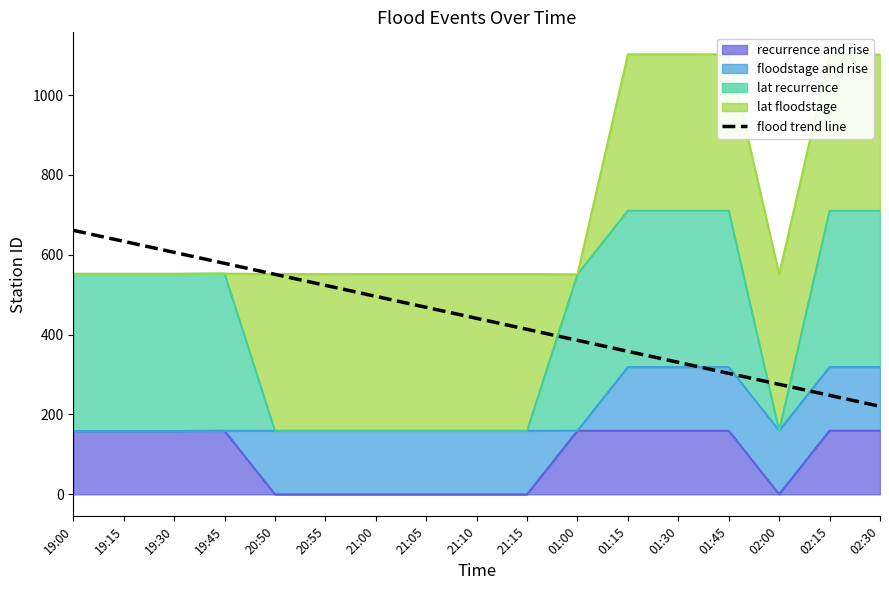

What is the sum of all values?

7493.9